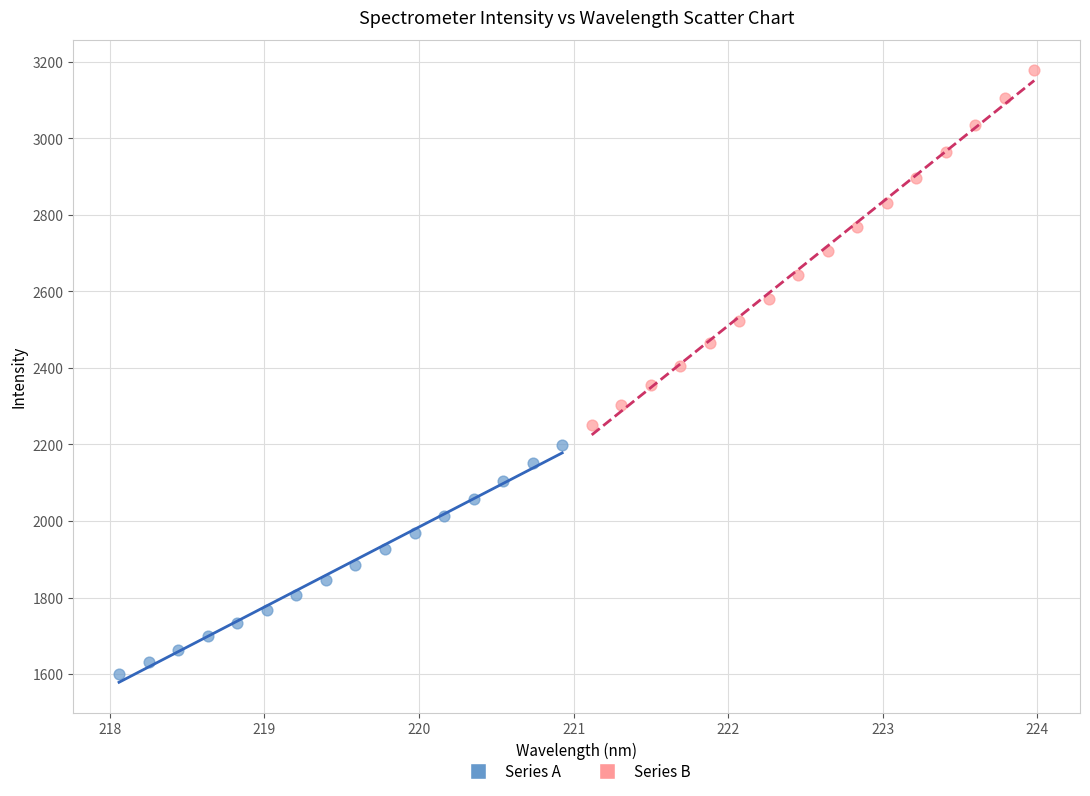

Which series contains the lowest Y value?

Series A